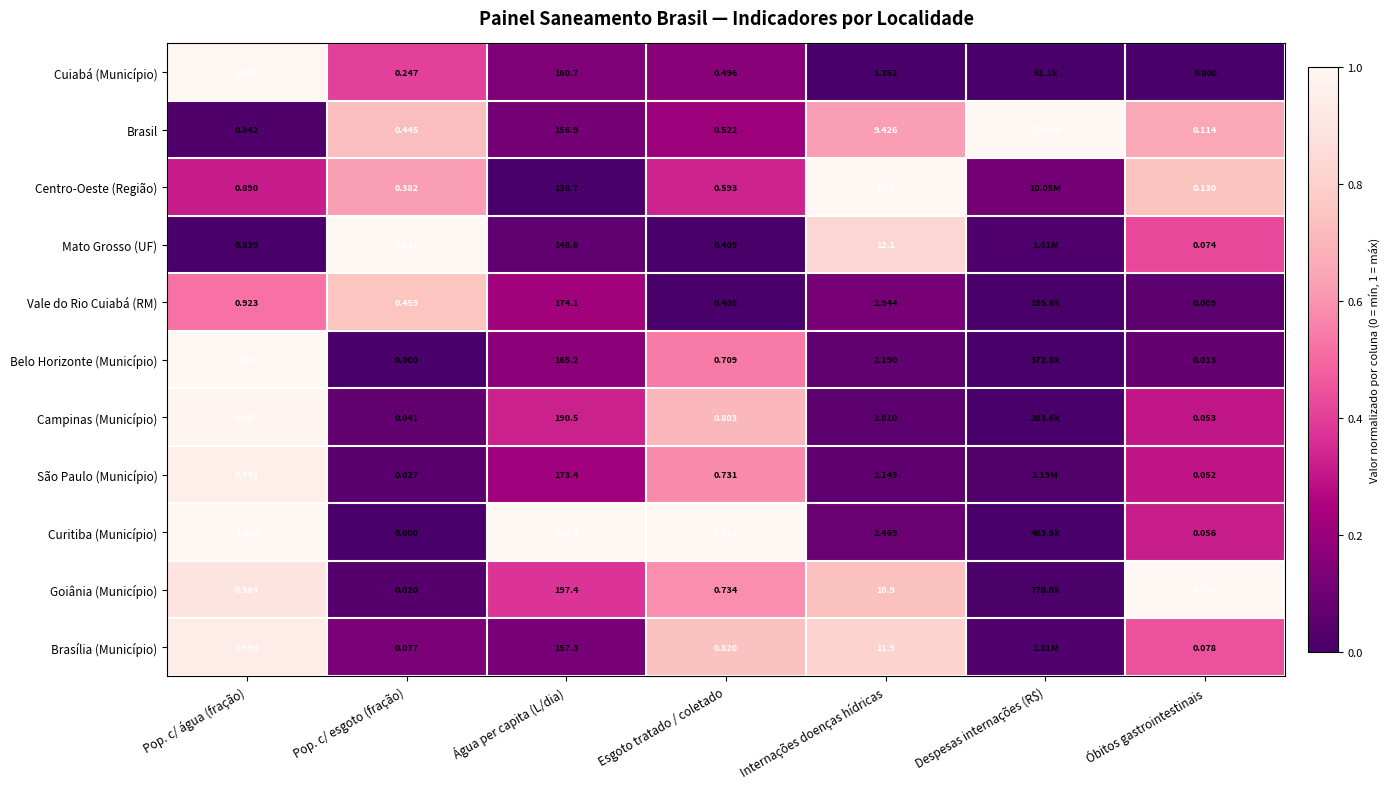

Between Internações doenças hídricas and Óbitos gastrointestinais, which series saw the biggest shift?

Centro-Oeste (Região)